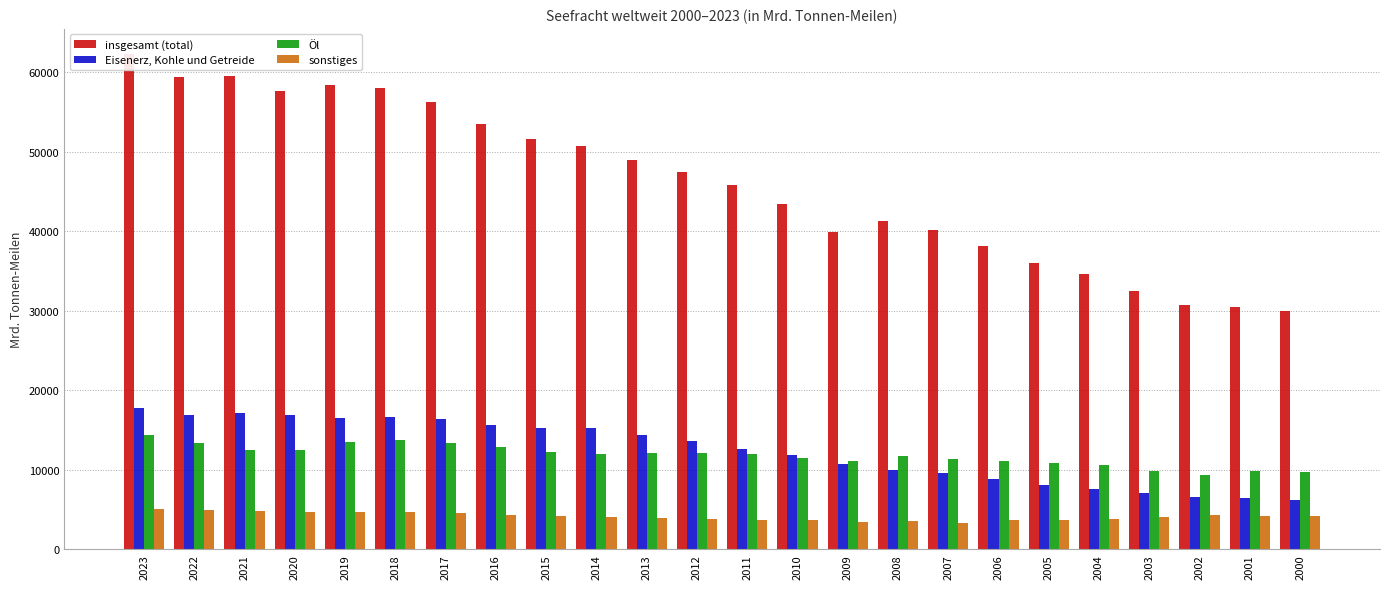

What is the total value across all series at 2006?

61685